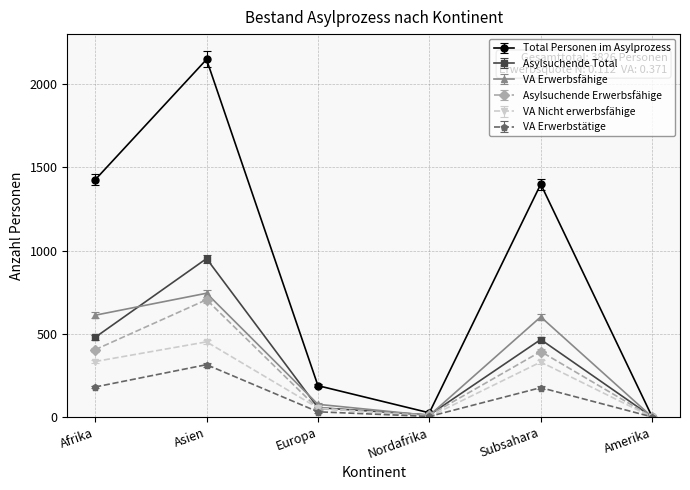

What is the label of the 4th point from the left?

Nordafrika